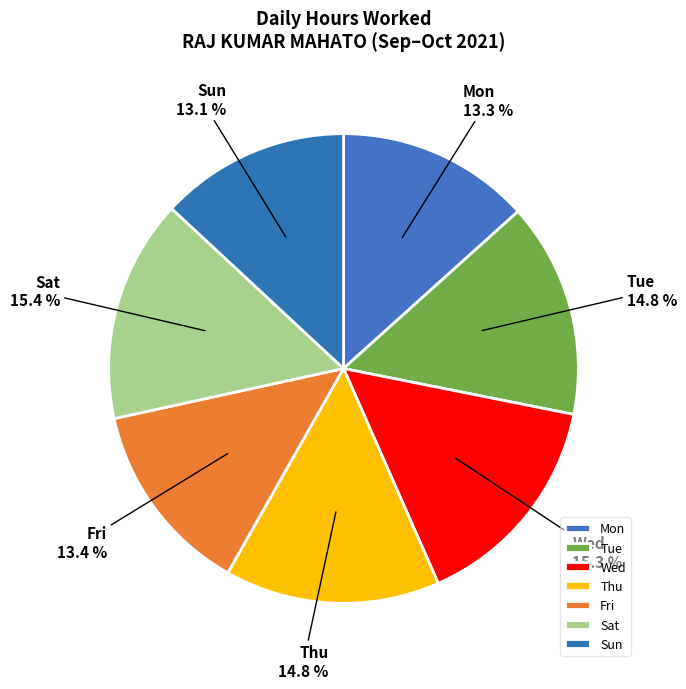

How many segments does this pie chart have?

7